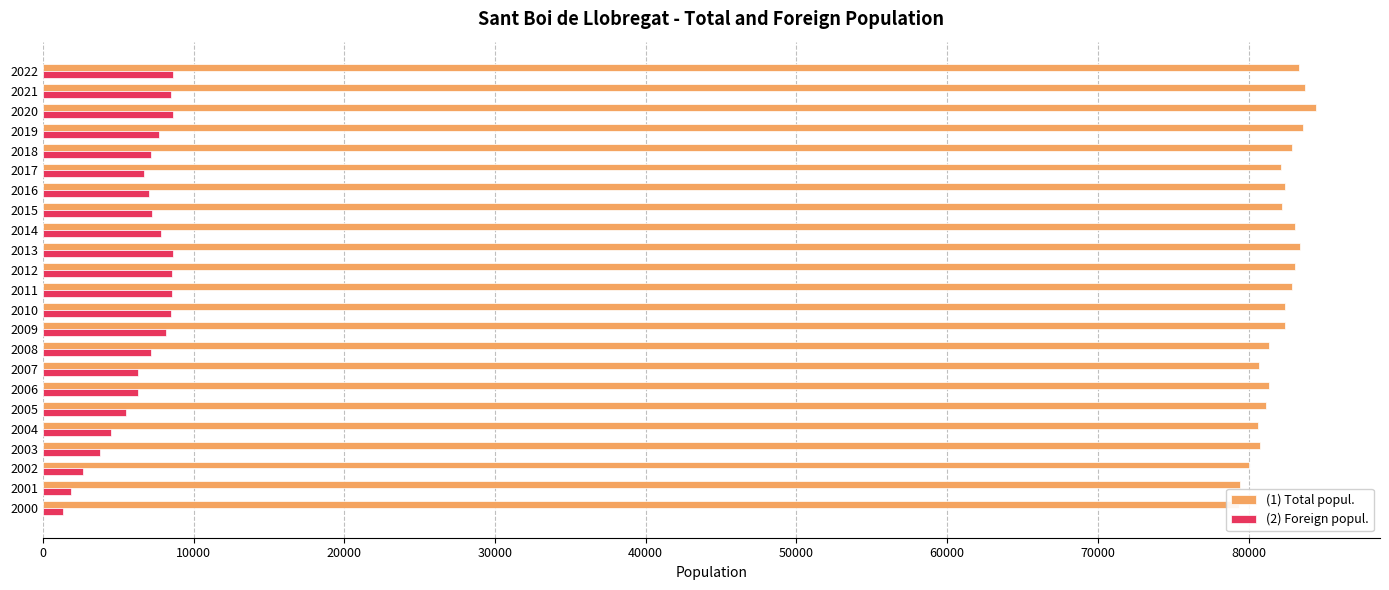

Rank the series by their maximum value, from lowest to highest.

(2) Foreign popul., (1) Total popul.